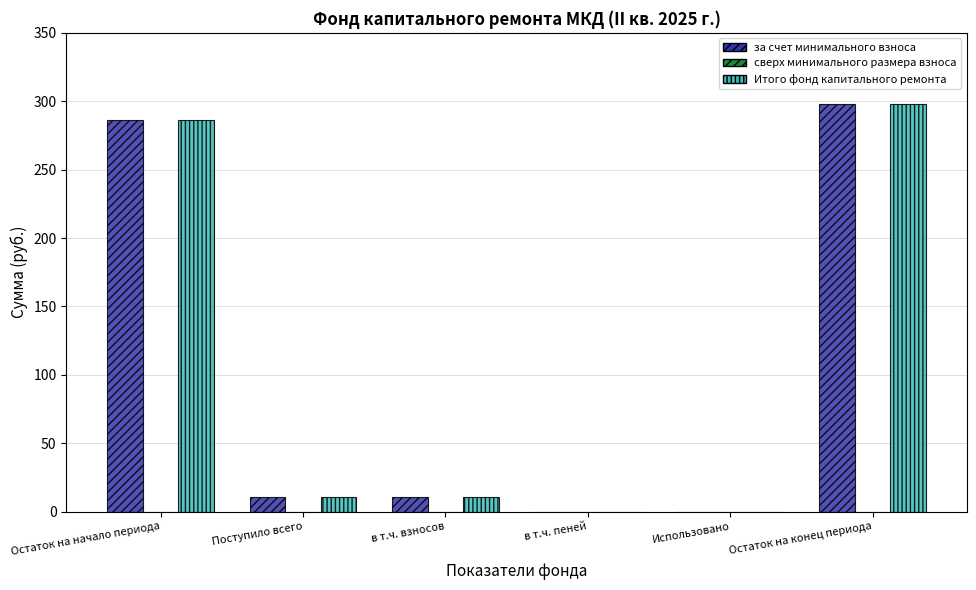

The за счет минимального взноса series shows 286.6 at Остаток на начало периода. True or false?

True